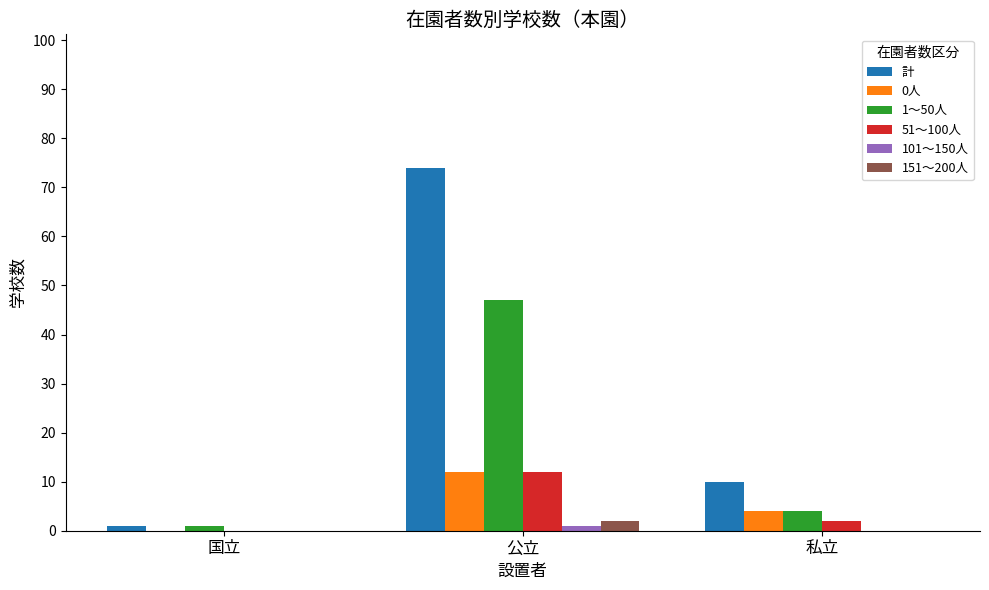

Are the bars grouped side by side (vs. stacked)?

Yes